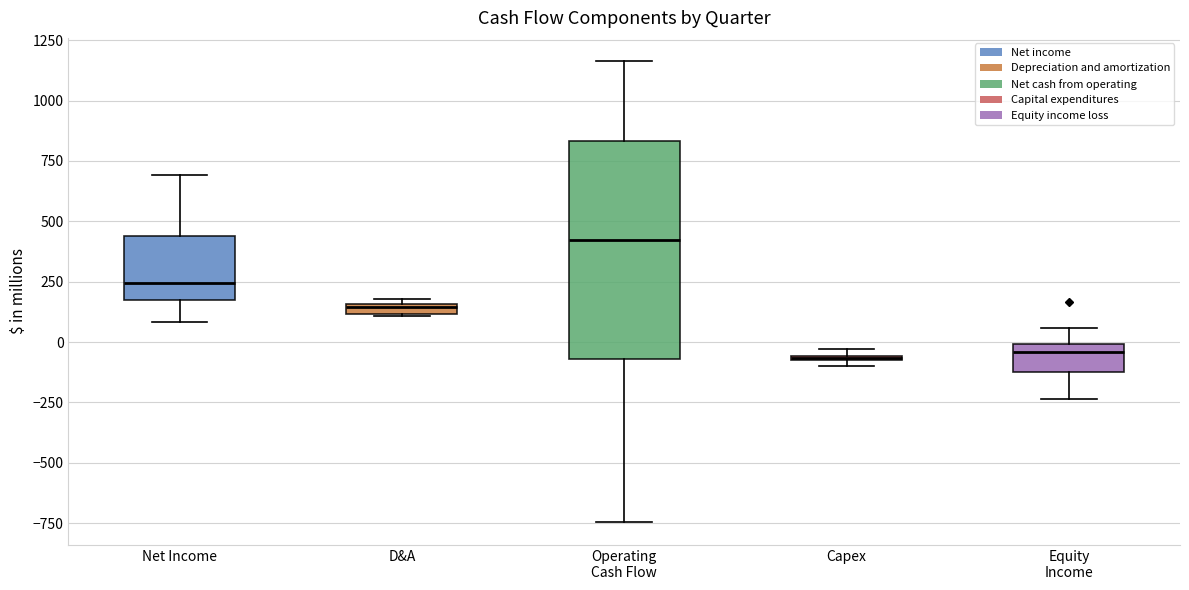

Comparing the boxes themselves (not the whiskers), which one is the tallest?

Operating Cash Flow